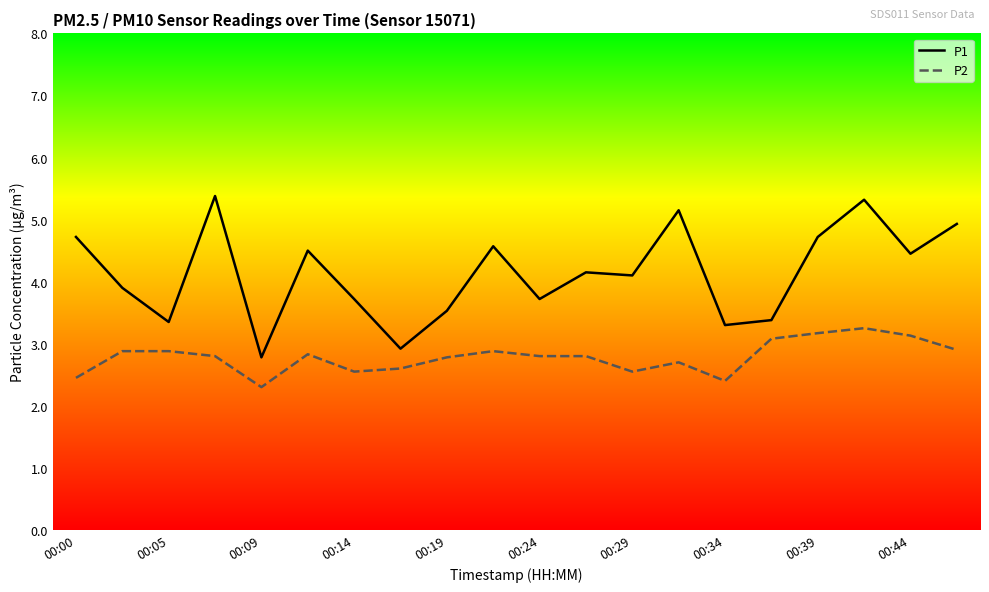

Rank the series by their average value, from highest to lowest.

P1, P2